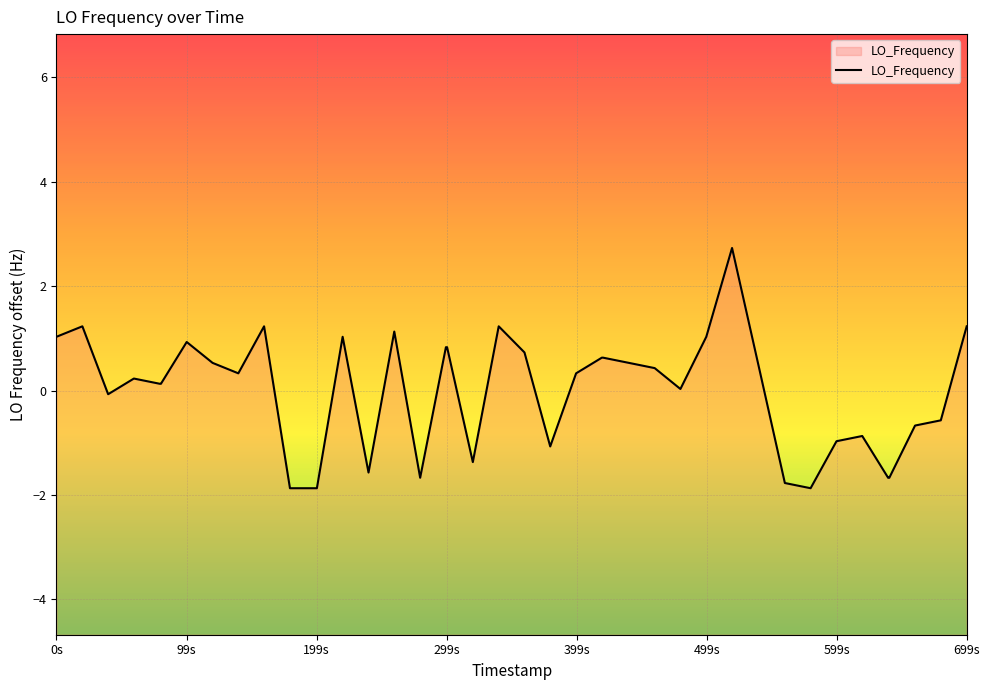

What is the minimum value shown in the chart?

-1.9